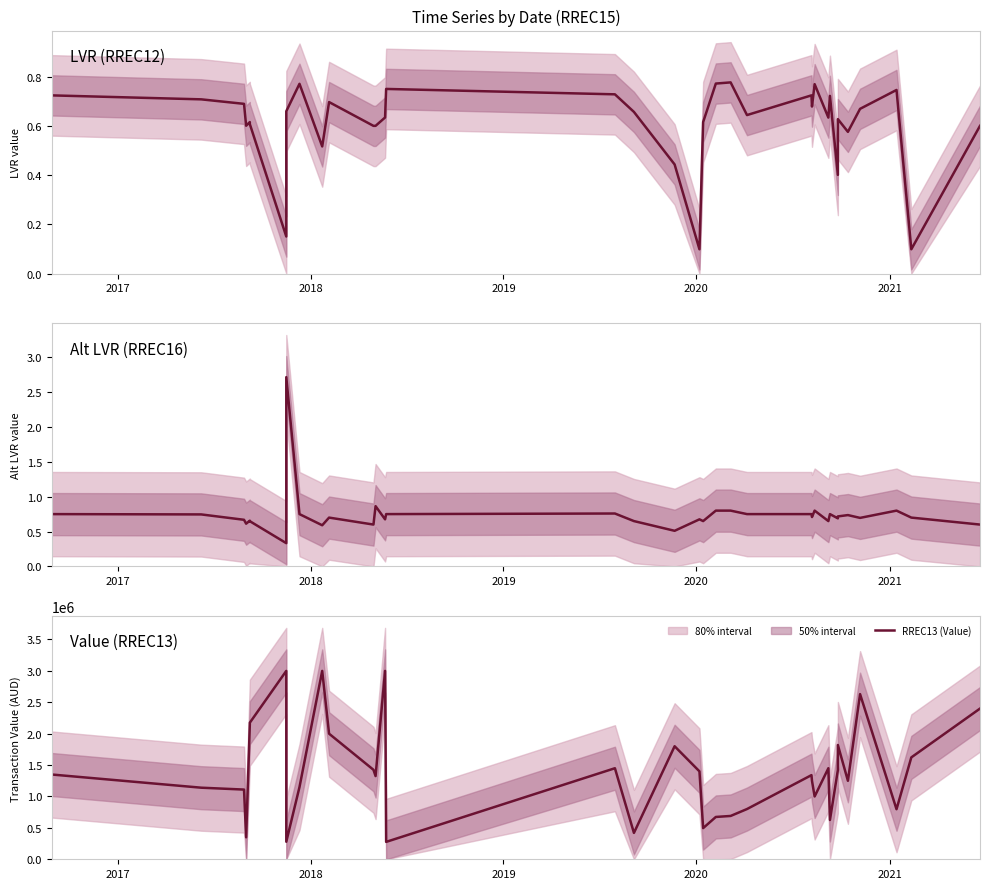

How many lines are shown in the chart?

3